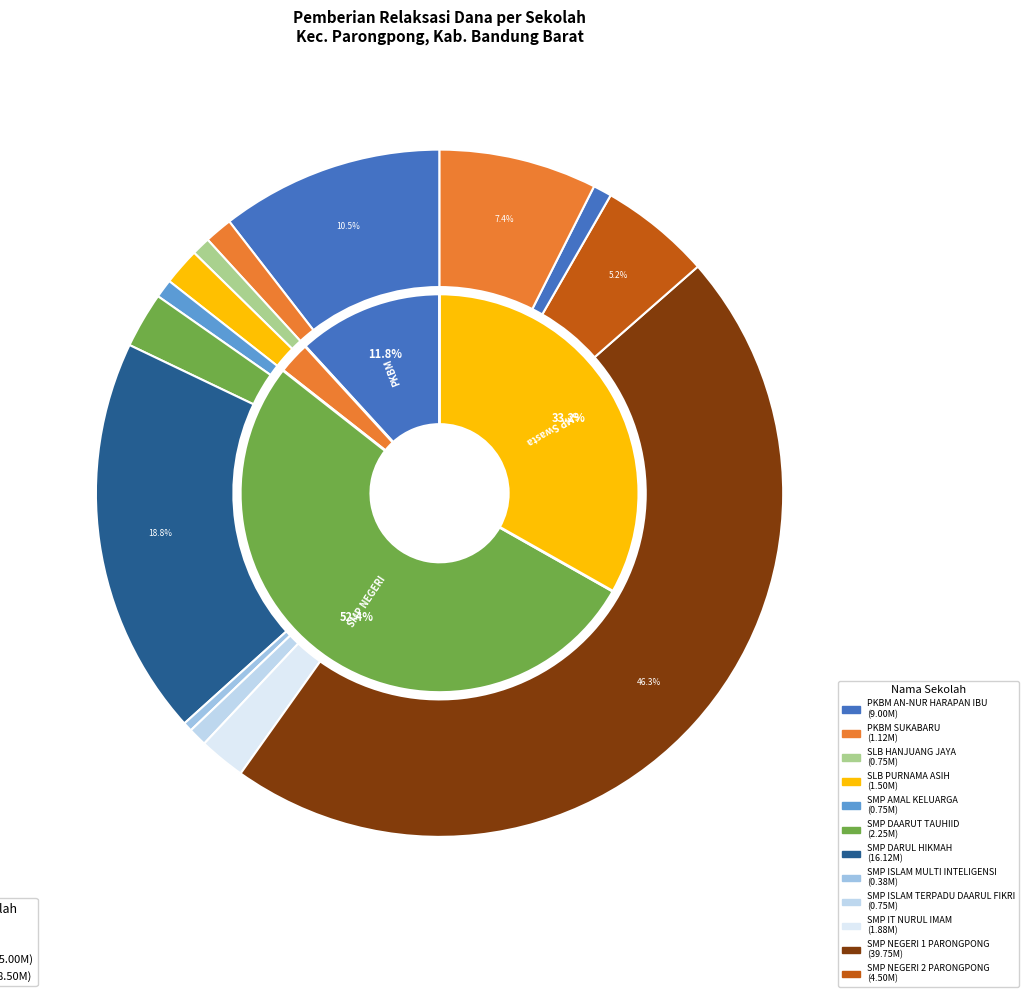

To the nearest percent, what is the combined percentage of SMP IT MADINATUL ULUM and SLB PURNAMA ASIH?

2%